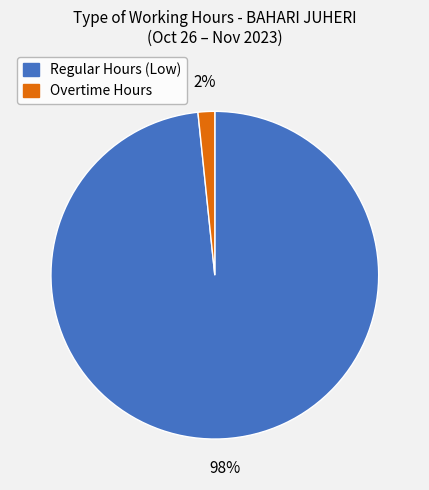

Is there a majority slice in this chart?

Yes